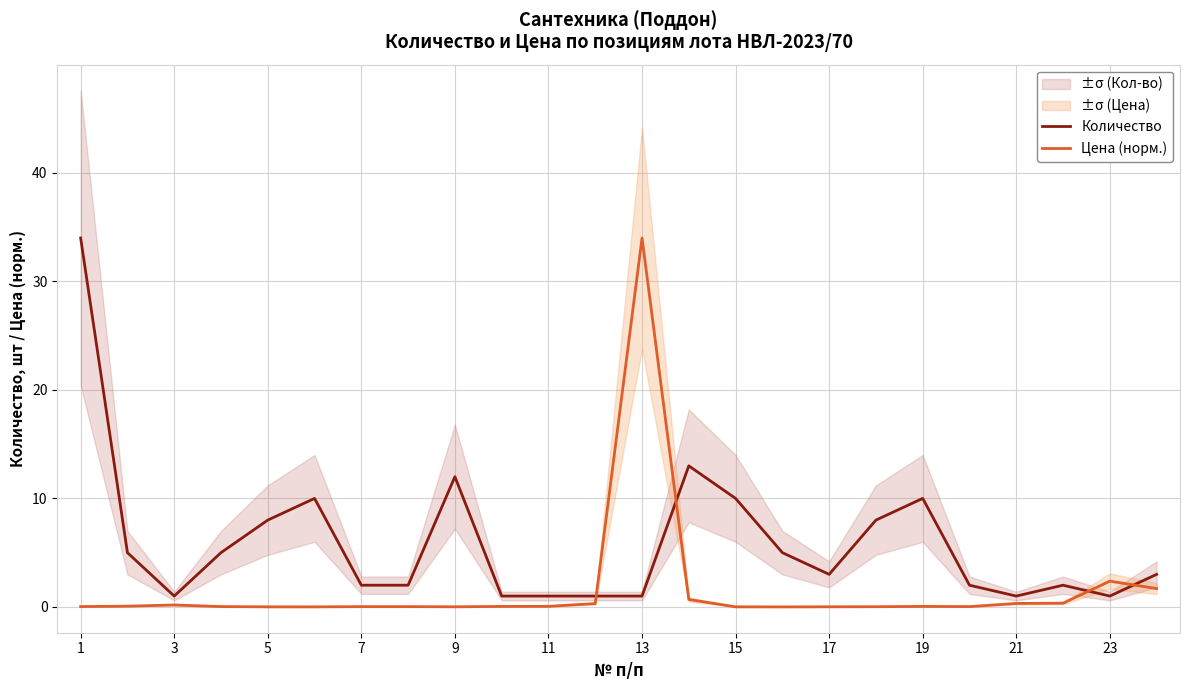

Is it true that Цена (норм.) equals 0.0 at 5?

True